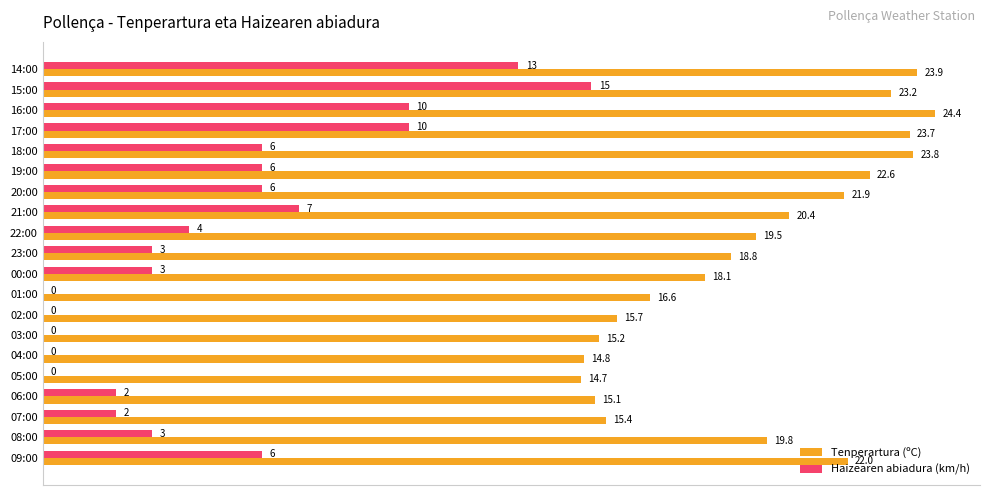

The value of Tenperartura (ºC) at 08:00 is 33.6. True or false?

False